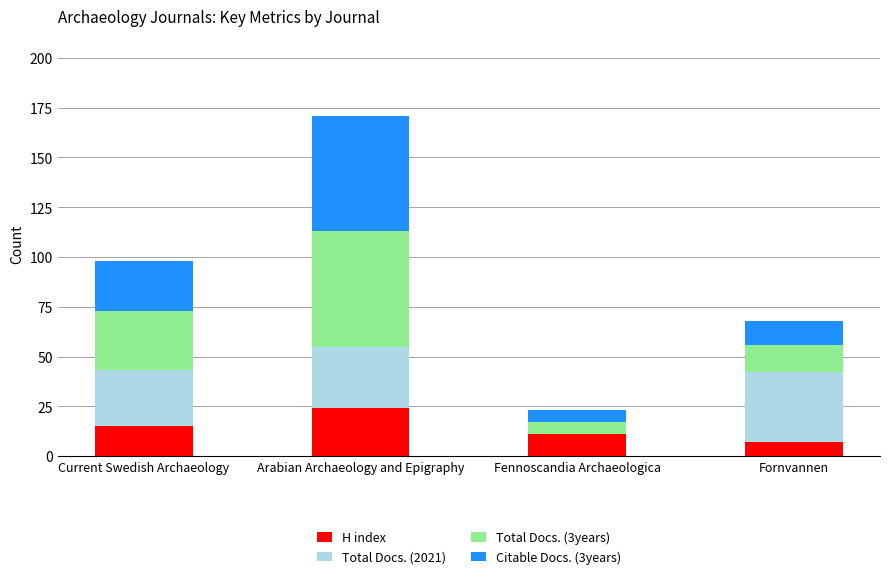

What is the difference between the H index values at Fennoscandia Archaeologica and Arabian Archaeology and Epigraphy?

13